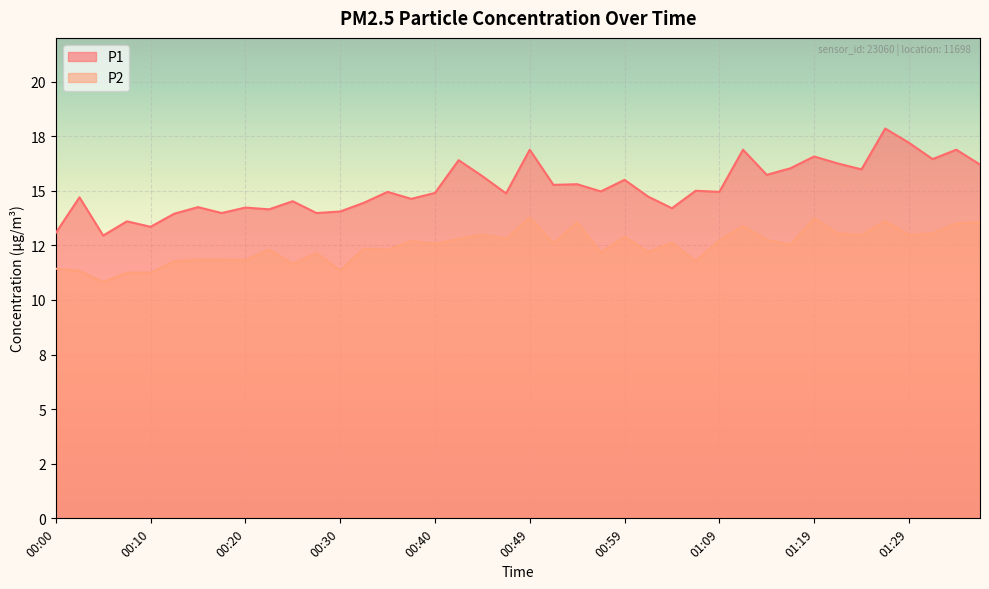

The P1 series shows 15.3 at 00:54. True or false?

True